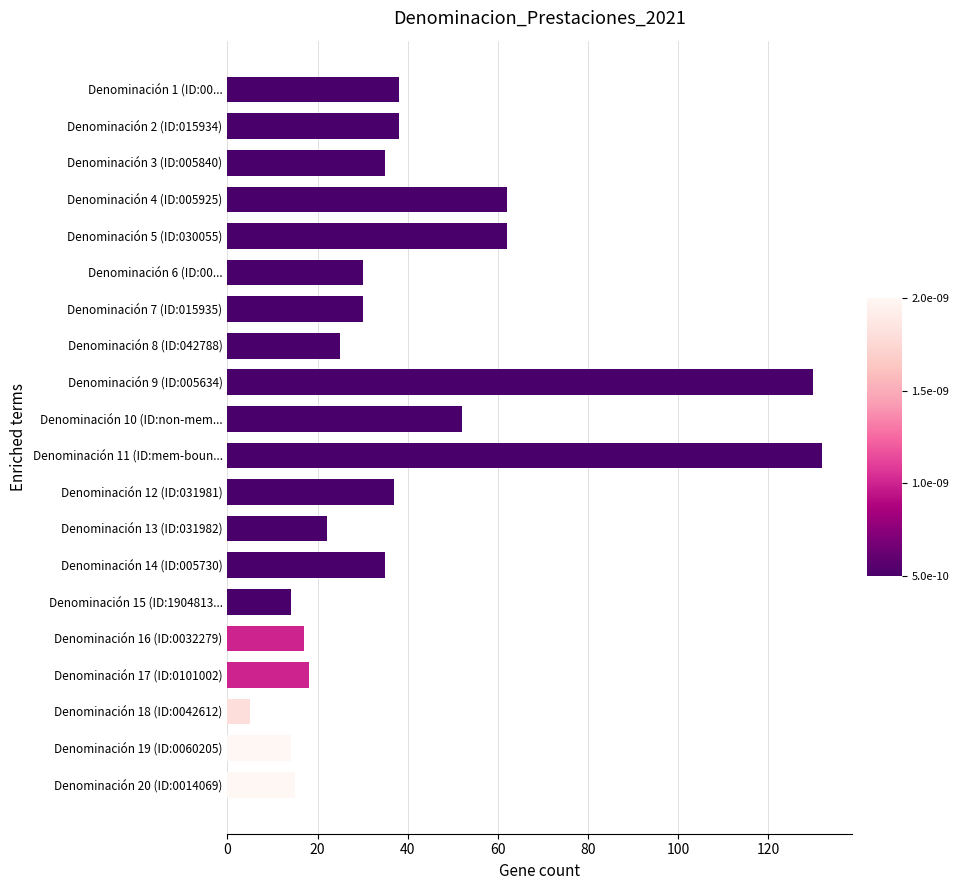

What is the change in value from Denominación 1 (ID:00... to Denominación 16 (ID:0032279)?

-21